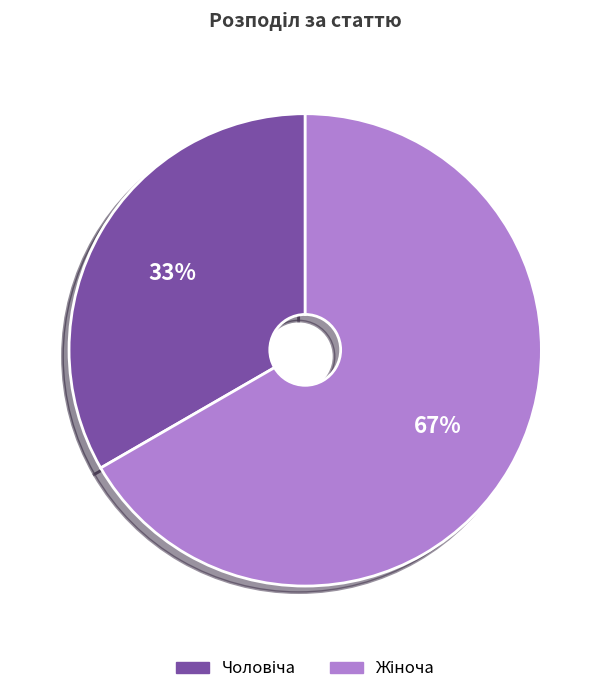

Is there a majority slice in this chart?

Yes